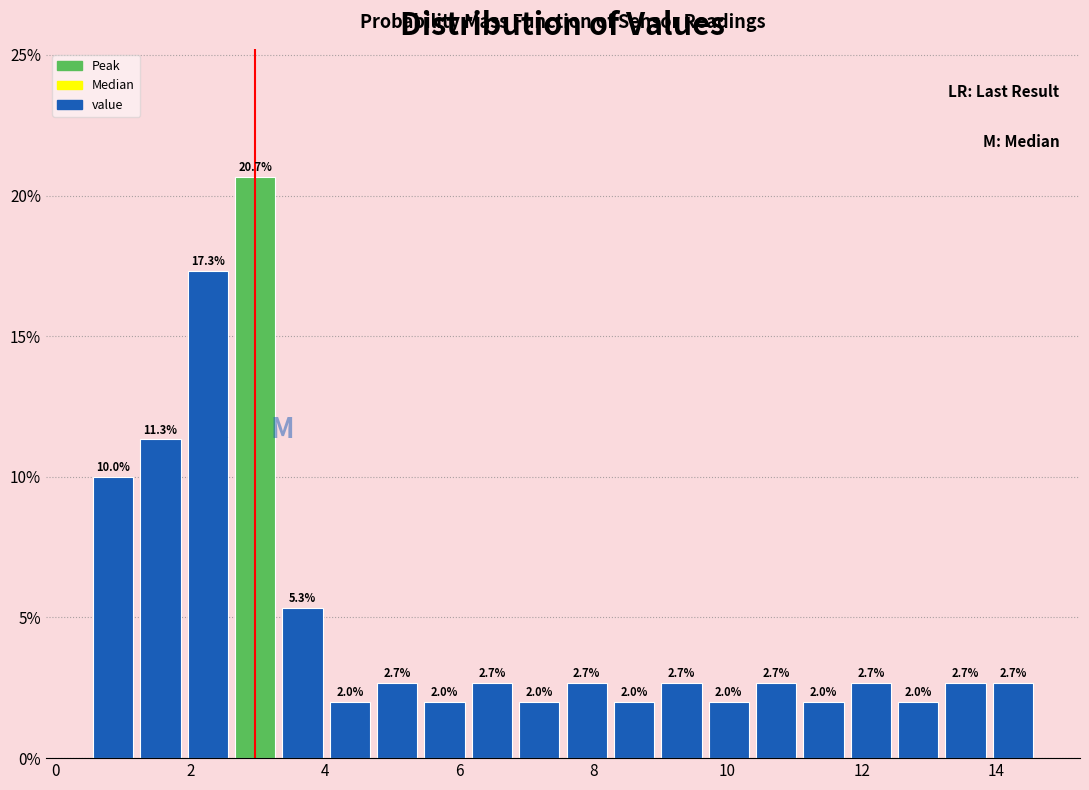

Read against the x-axis, roughly where is the centre of the tallest bar?

3.0